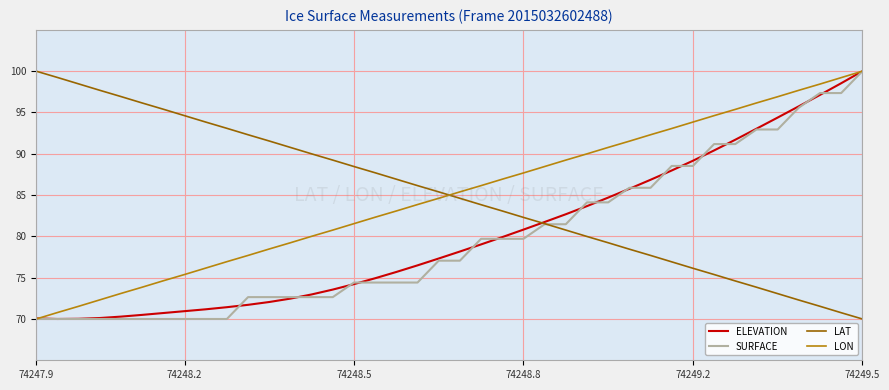

True or false: LAT and LON cross at least once.

True